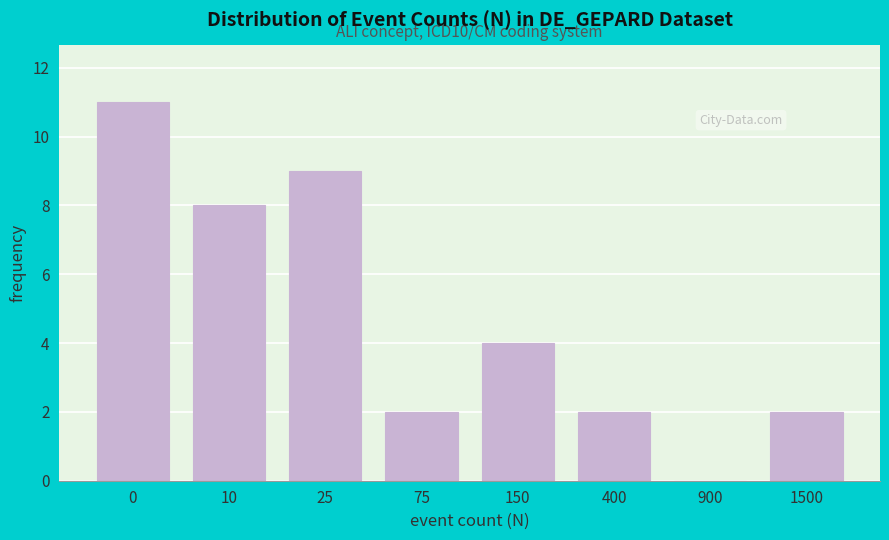

Reading left to right, list all the values displayed in this chart.

0=11	10=8	25=9	75=2	150=4	400=2	900=0	1500=2